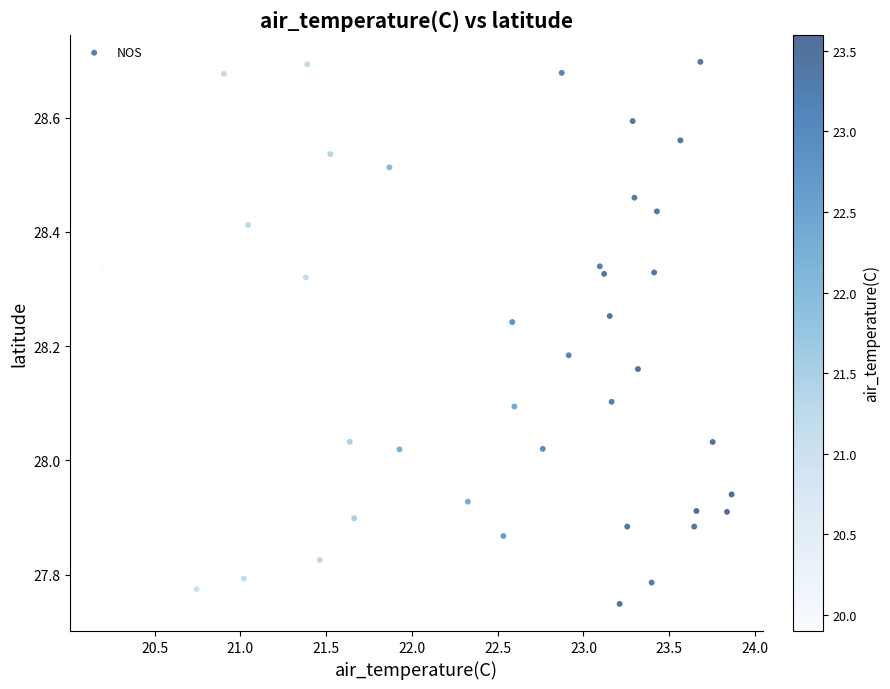

What is the range of X values (max minus min)?

3.7